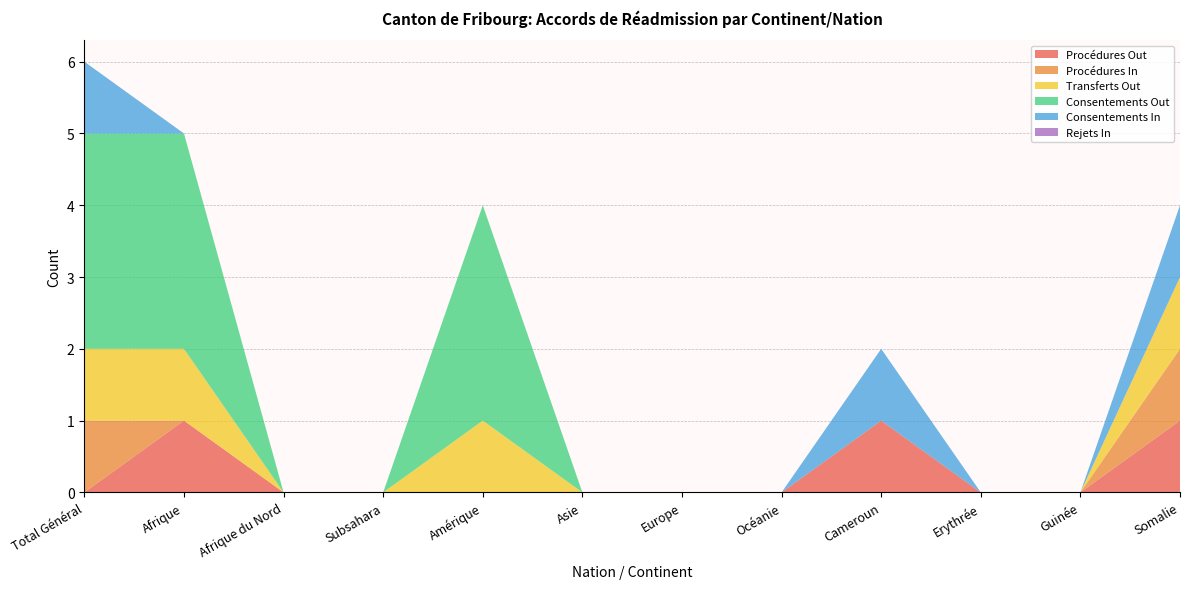

Reading left to right, transcribe all the data shown in this chart.

Procédures Out: Total Général=0	Afrique=1	Afrique du Nord=0	Subsahara=0	Amérique=0	Asie=0	Europe=0	Océanie=0	Cameroun=1	Erythrée=0	Guinée=0	Somalie=1
Procédures In: Total Général=1	Afrique=0	Afrique du Nord=0	Subsahara=0	Amérique=0	Asie=0	Europe=0	Océanie=0	Cameroun=0	Erythrée=0	Guinée=0	Somalie=1
Transferts Out: Total Général=1	Afrique=1	Afrique du Nord=0	Subsahara=0	Amérique=1	Asie=0	Europe=0	Océanie=0	Cameroun=0	Erythrée=0	Guinée=0	Somalie=1
Consentements Out: Total Général=3	Afrique=3	Afrique du Nord=0	Subsahara=0	Amérique=3	Asie=0	Europe=0	Océanie=0	Cameroun=0	Erythrée=0	Guinée=0	Somalie=0
Consentements In: Total Général=1	Afrique=0	Afrique du Nord=0	Subsahara=0	Amérique=0	Asie=0	Europe=0	Océanie=0	Cameroun=1	Erythrée=0	Guinée=0	Somalie=1
Rejets In: Total Général=0	Afrique=0	Afrique du Nord=0	Subsahara=0	Amérique=0	Asie=0	Europe=0	Océanie=0	Cameroun=0	Erythrée=0	Guinée=0	Somalie=0